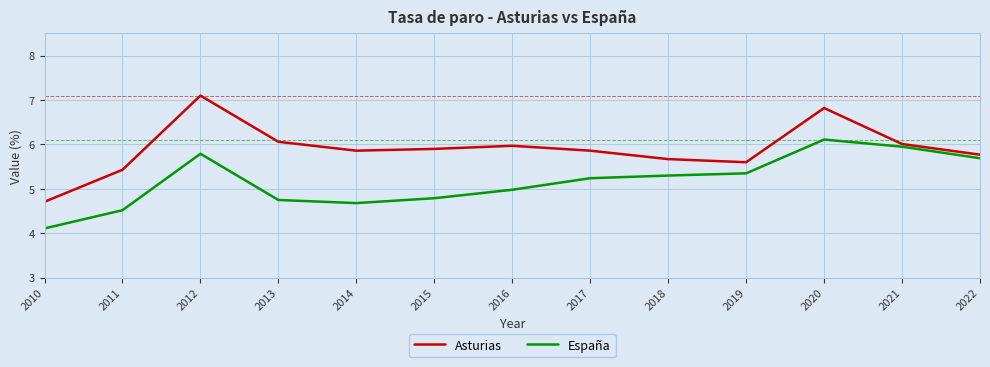

Count the number of data series in this chart.

2